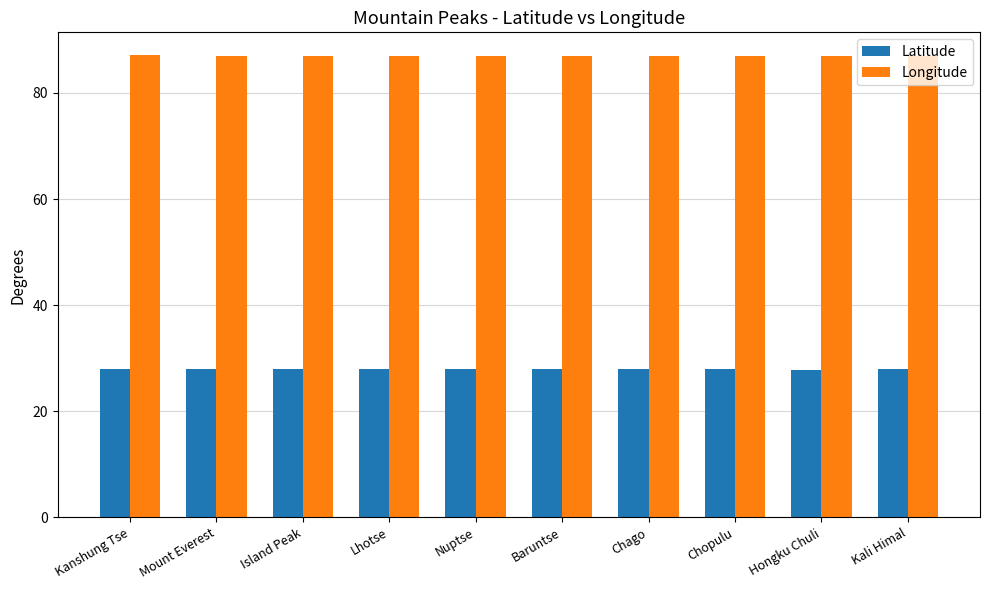

What is the maximum value for Latitude?

28.0